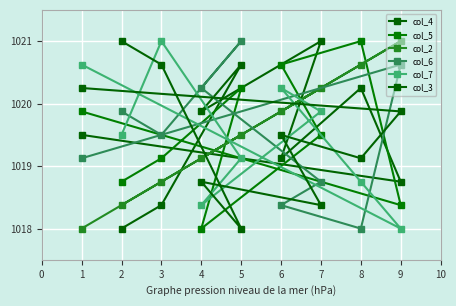

At which label does col_2 reach its peak?

9